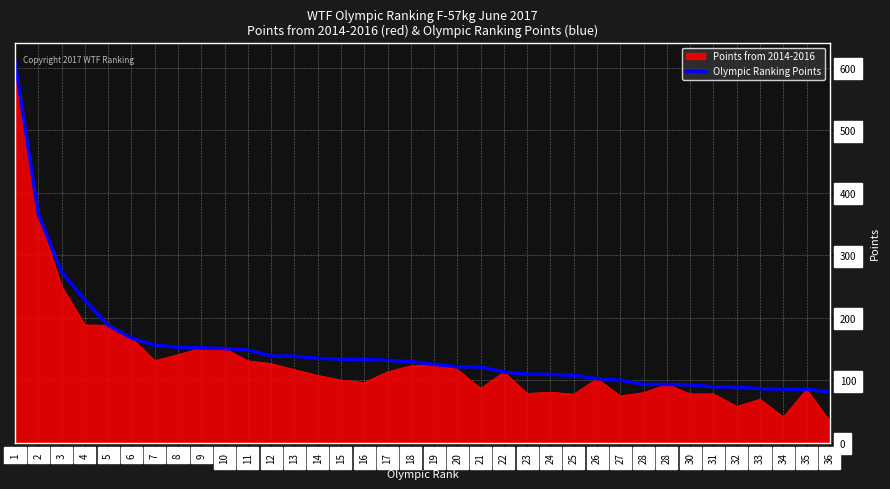

At which category does the chart reach its peak across all series?

1